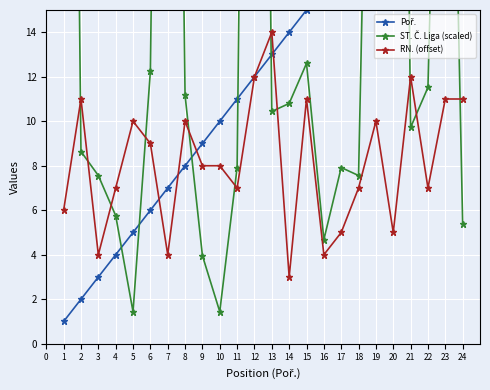

Reading right to left, transcribe all the data shown in this chart.

Poř.: 24.0	23.0	22.0	21.0	20.0	19.0	18.0	17.0	16.0	15.0	14.0	13.0	12.0	11.0	10.0	9.0	8.0	7.0	6.0	5.0	4.0	3.0	2.0	1.0
ST. Č. Liga (scaled): 5.4	42.8	11.5	9.7	78.1	44.6	7.6	7.9	4.7	12.6	10.8	10.4	78.5	7.9	1.4	4.0	11.2	72.7	12.2	1.4	5.8	7.6	8.6	81.0
RN. (offset): 11.0	11.0	7.0	12.0	5.0	10.0	7.0	5.0	4.0	11.0	3.0	14.0	12.0	7.0	8.0	8.0	10.0	4.0	9.0	10.0	7.0	4.0	11.0	6.0